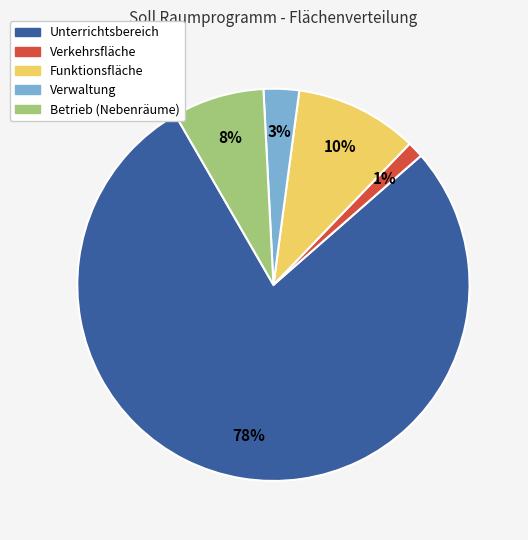

Which category accounts for the majority?

Unterrichtsbereich